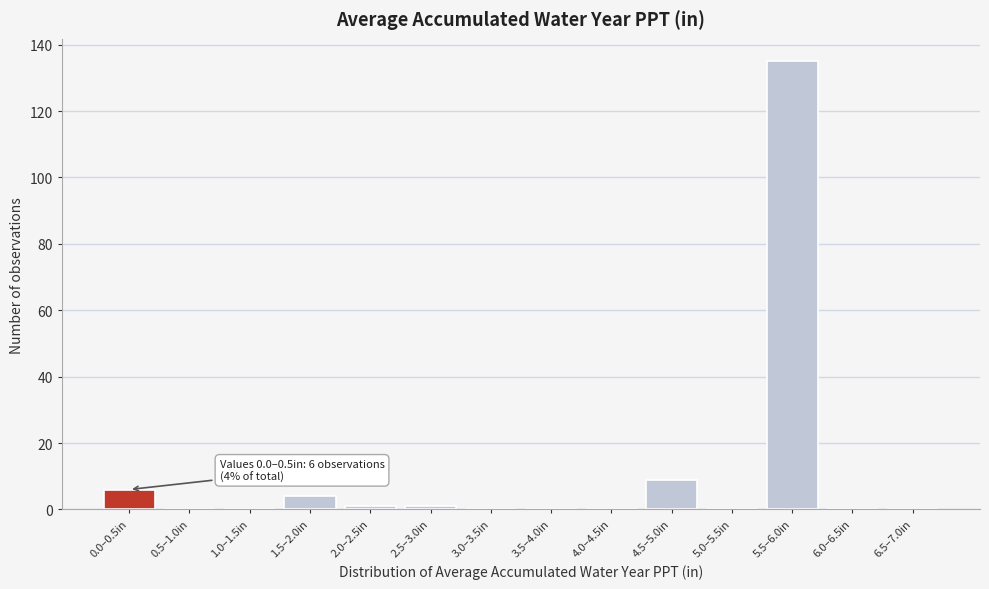

Reading left to right, list all the values displayed in this chart.

0.0–0.5in=6	0.5–1.0in=0	1.0–1.5in=0	1.5–2.0in=4	2.0–2.5in=1	2.5–3.0in=1	3.0–3.5in=0	3.5–4.0in=0	4.0–4.5in=0	4.5–5.0in=9	5.0–5.5in=0	5.5–6.0in=135	6.0–6.5in=0	6.5–7.0in=0